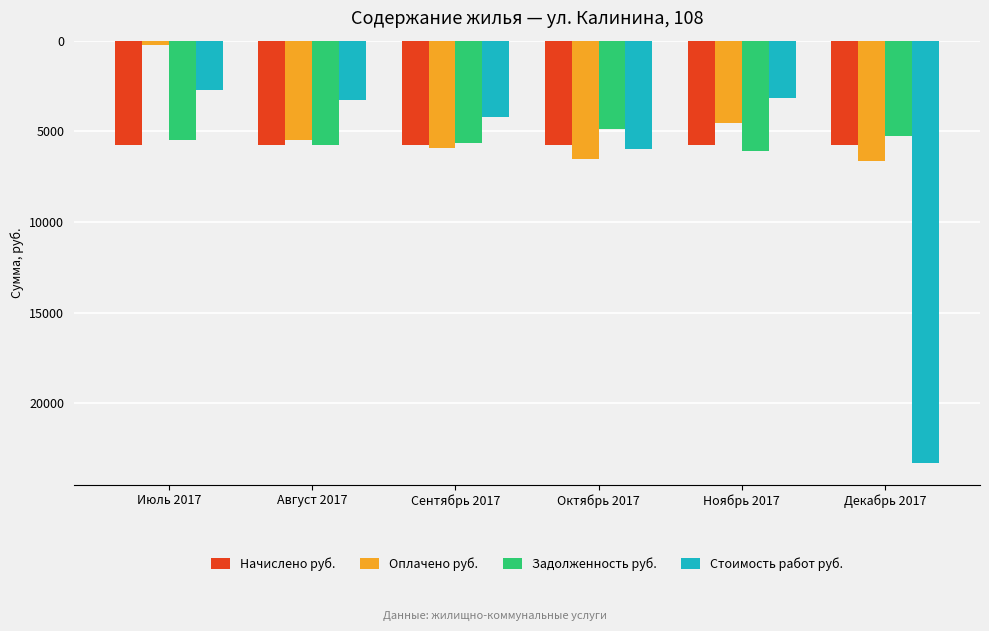

Between Сентябрь 2017 and Октябрь 2017, which series saw the biggest shift?

Стоимость работ руб.